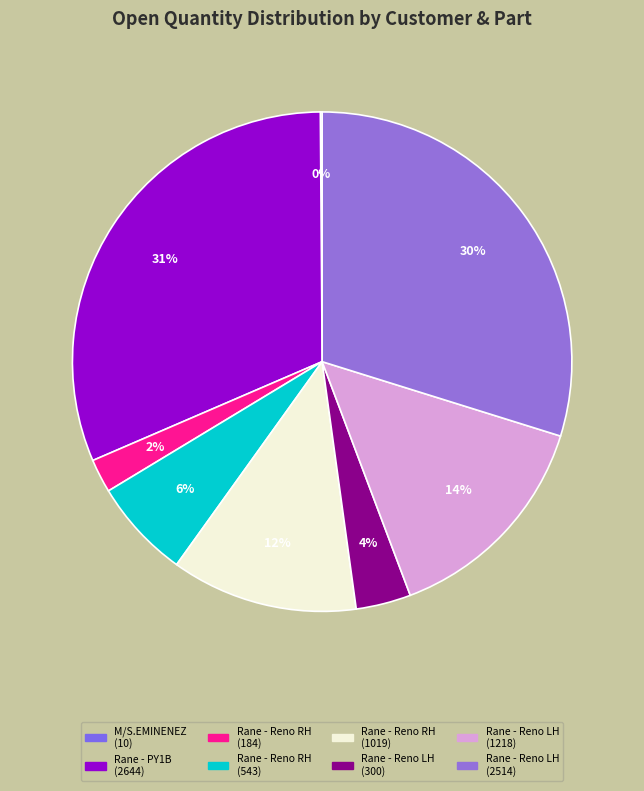

What is the smallest slice in the pie chart?

M/S.EMINENEZ AUTO COMPONENTS